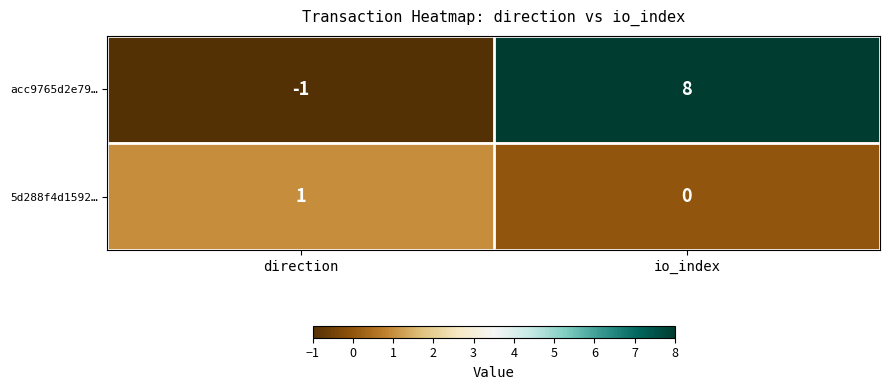

Which series has the largest range (max minus min)?

acc9765d2e79…